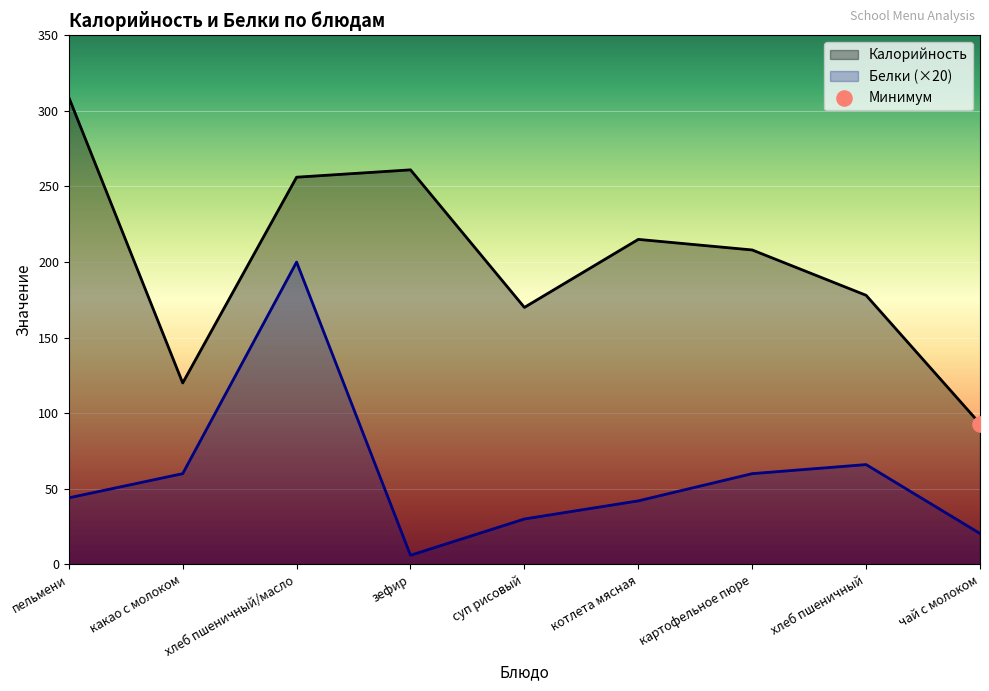

At how many categories does at least one series exceed 7?

9